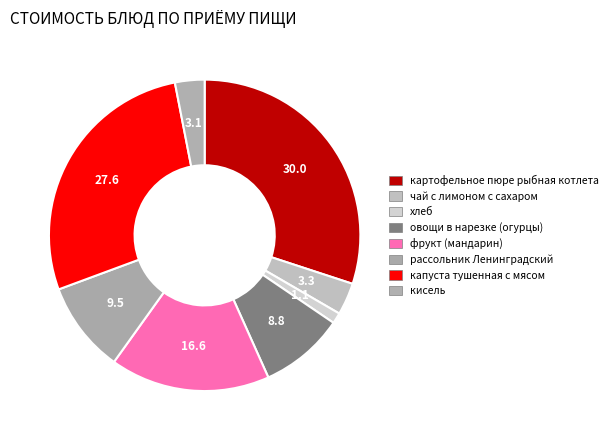

How many segments does this pie chart have?

8